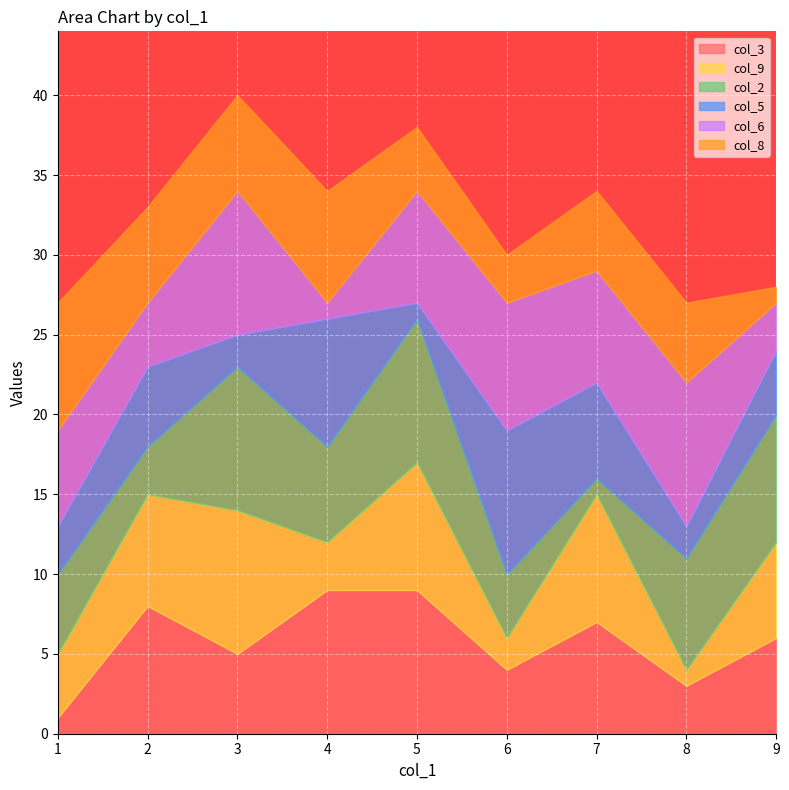

What is the lowest value of the col_9 series?

1